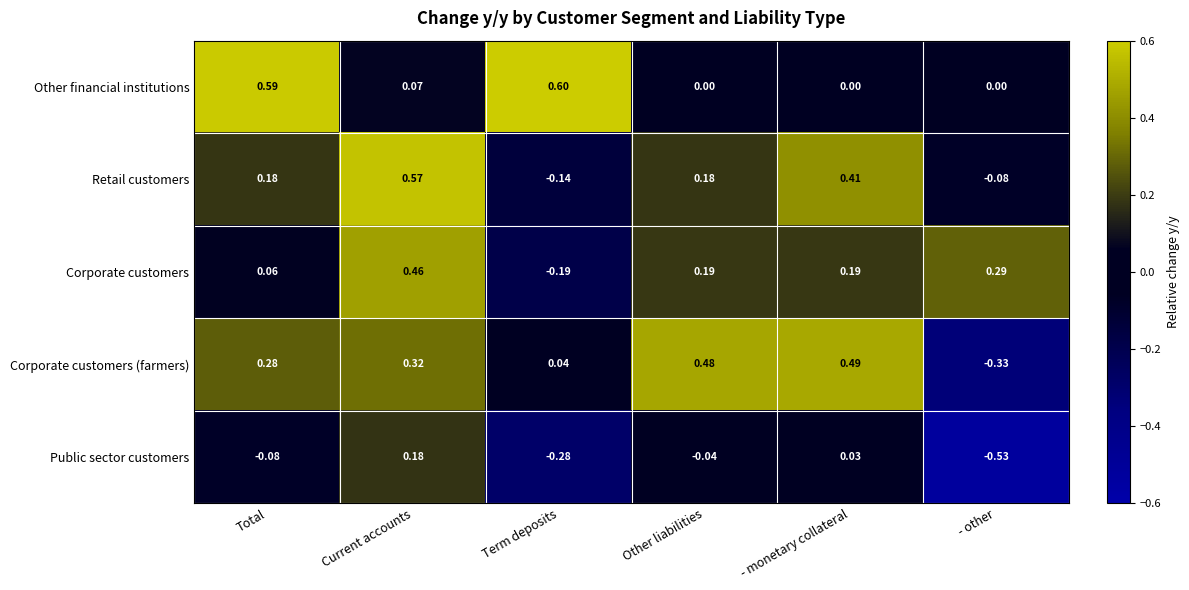

How many series are shown in this chart?

5